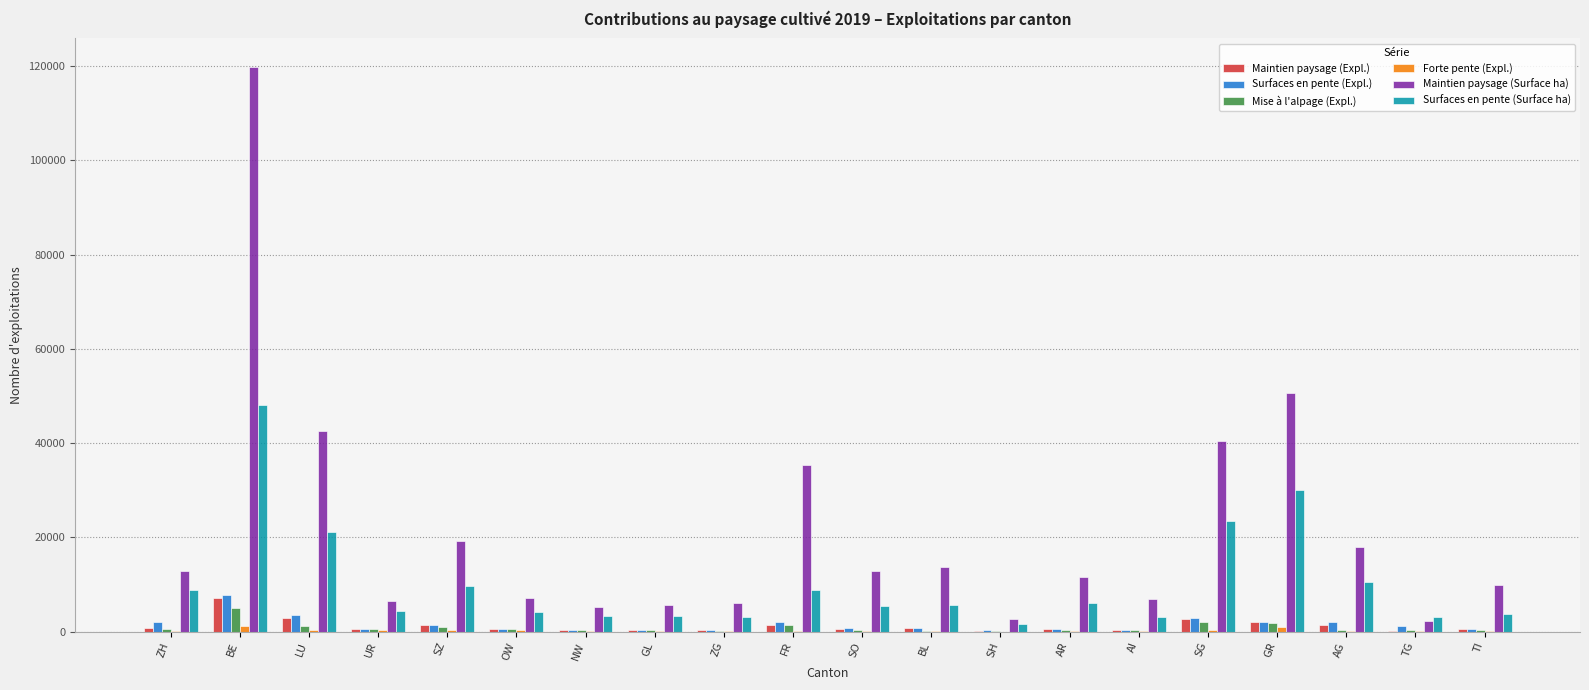

What is the maximum value shown in the chart?

119913.8